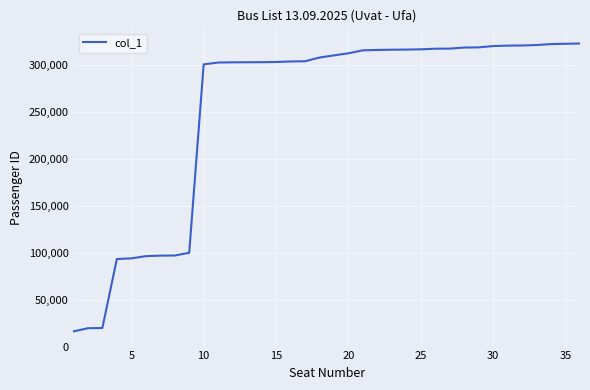

What is the maximum value shown in the chart?

323036